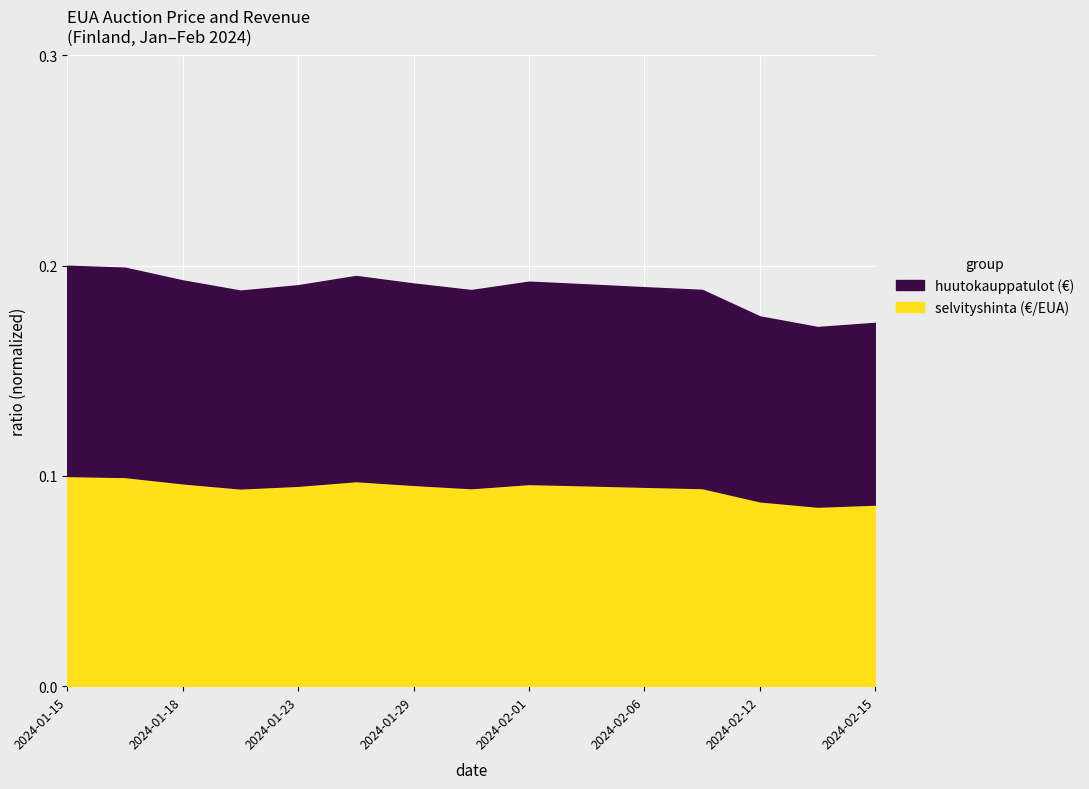

True or false: Suomen huutokauppatulot (EUA) has a value of 0.1 at 2024-01-23.

False